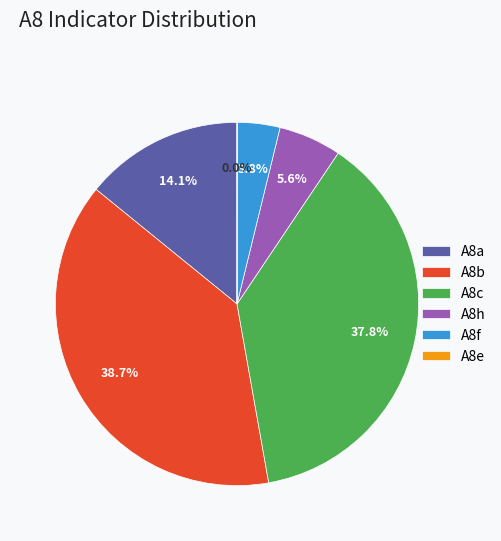

To the nearest percent, what is the difference between the largest and smallest slice percentages?

39%